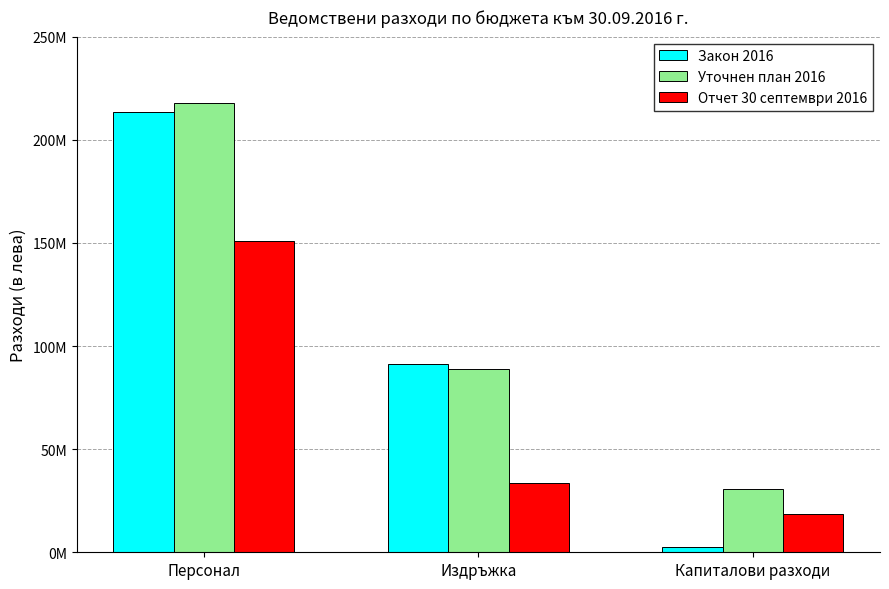

Are the bars grouped side by side (vs. stacked)?

Yes